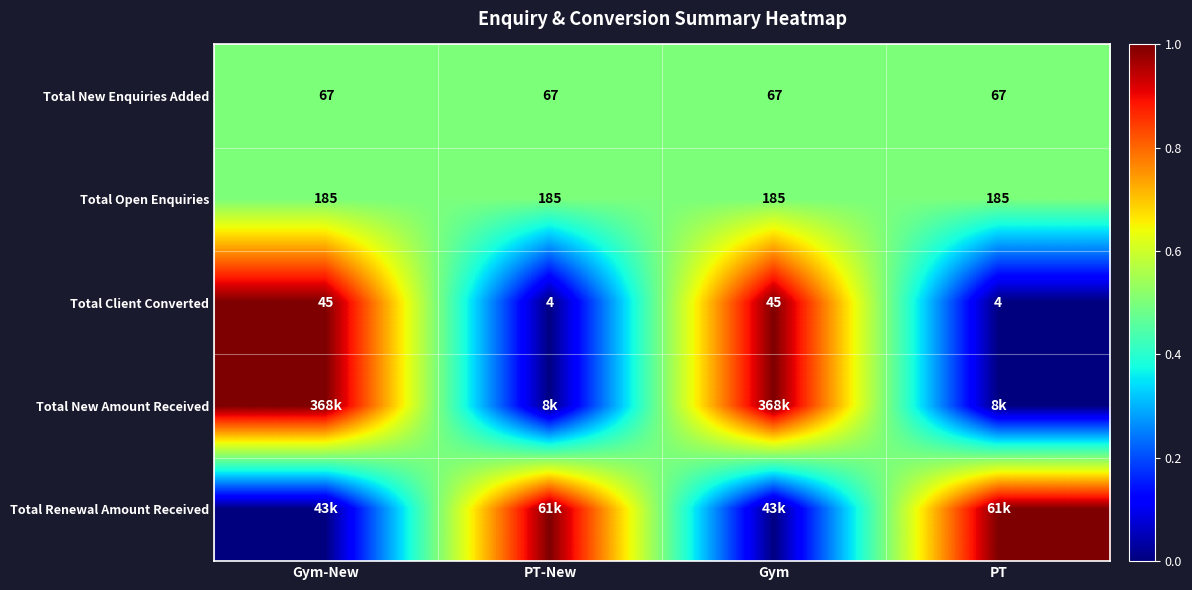

What is the sum of all Total Client Converted values?

98